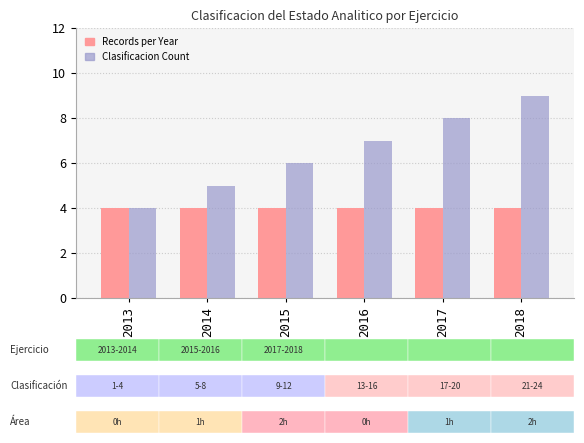

Which series has the largest total across all categories?

Clasificacion Count